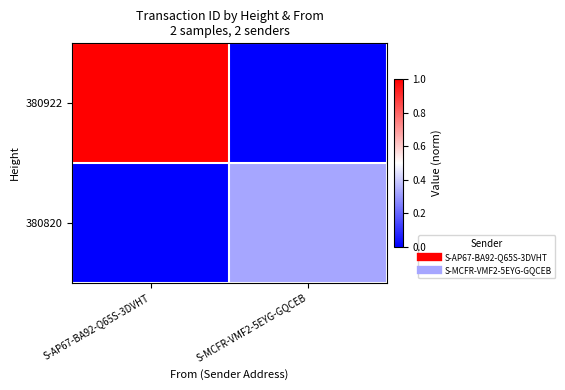

What is the spread (max minus min) of values at S-MCFR-VMF2-5EYG-GQCEB?

0.3